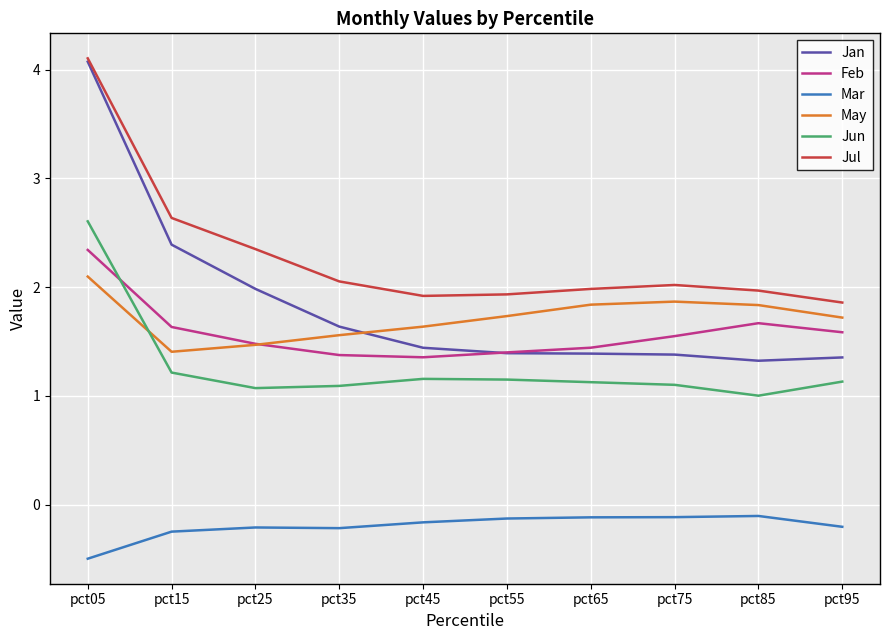

What is the average value of the Feb series?

1.6